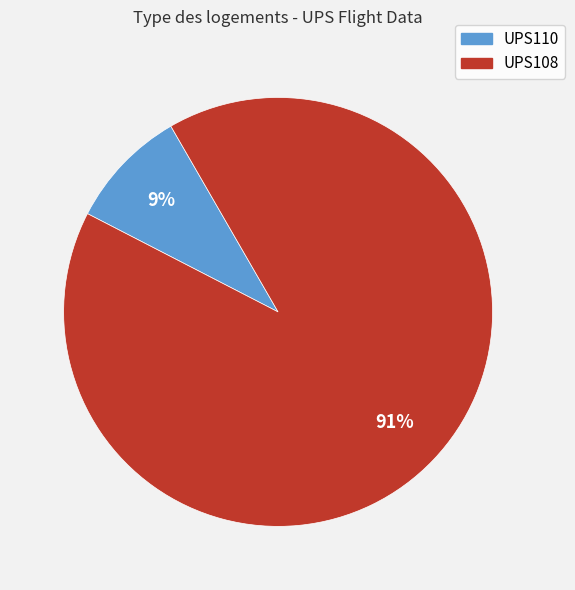

What is the largest slice in the pie chart?

UPS108